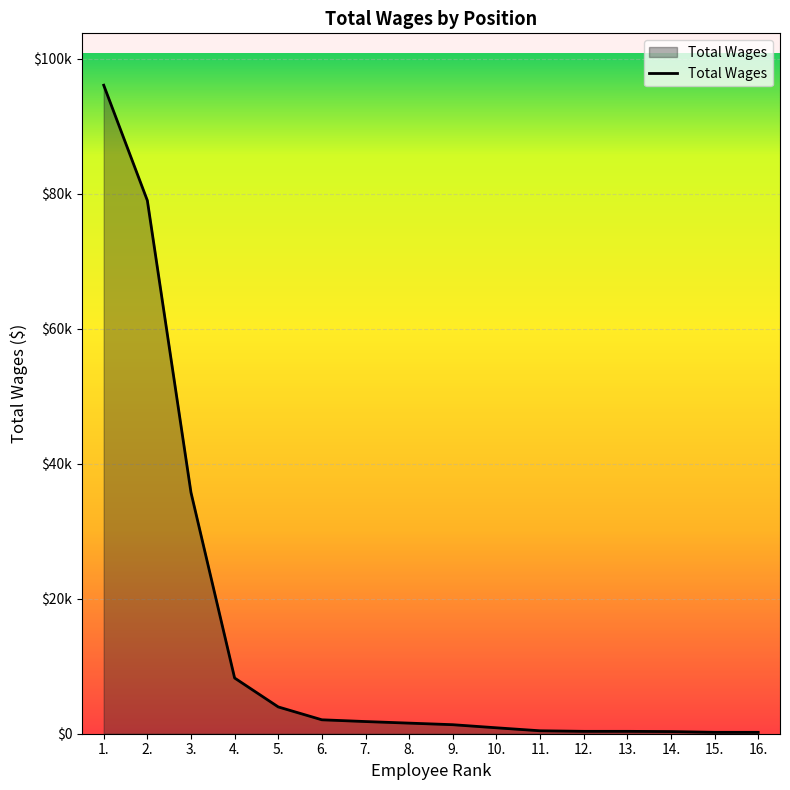

Approximately how many times larger is the value at 2. compared to 4.?

9.6